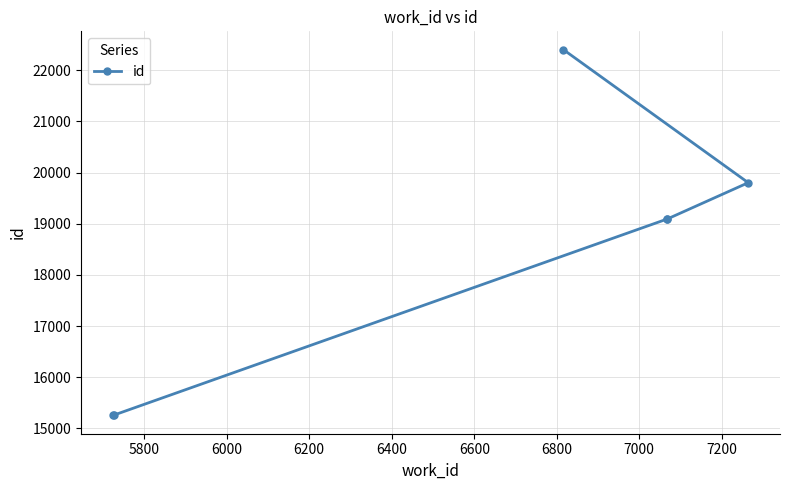

What is the maximum value shown in the chart?

22402